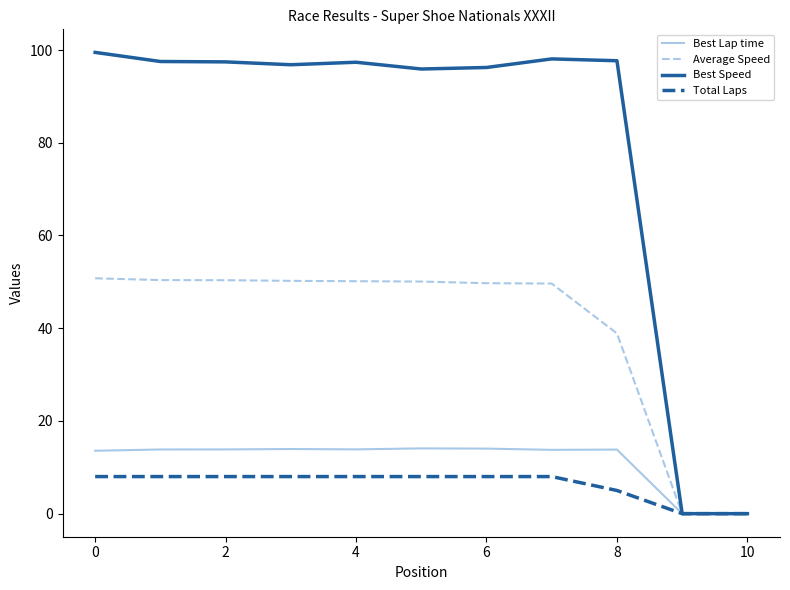

Which series has the widest spread of values?

Best Speed